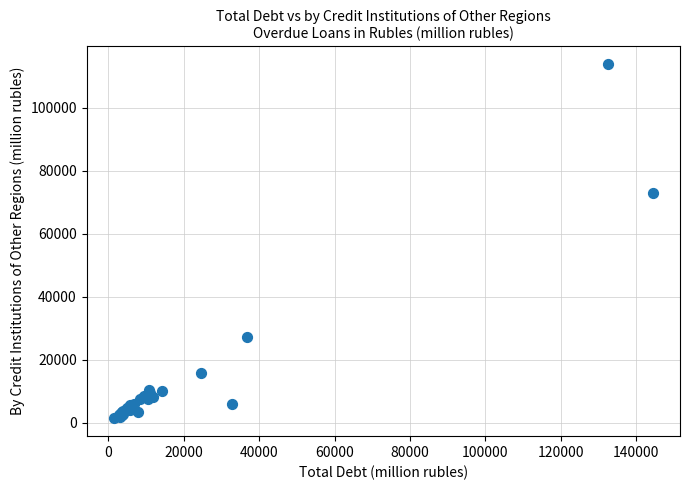

What Y value in the scatter plot is closest to 57666?

72850